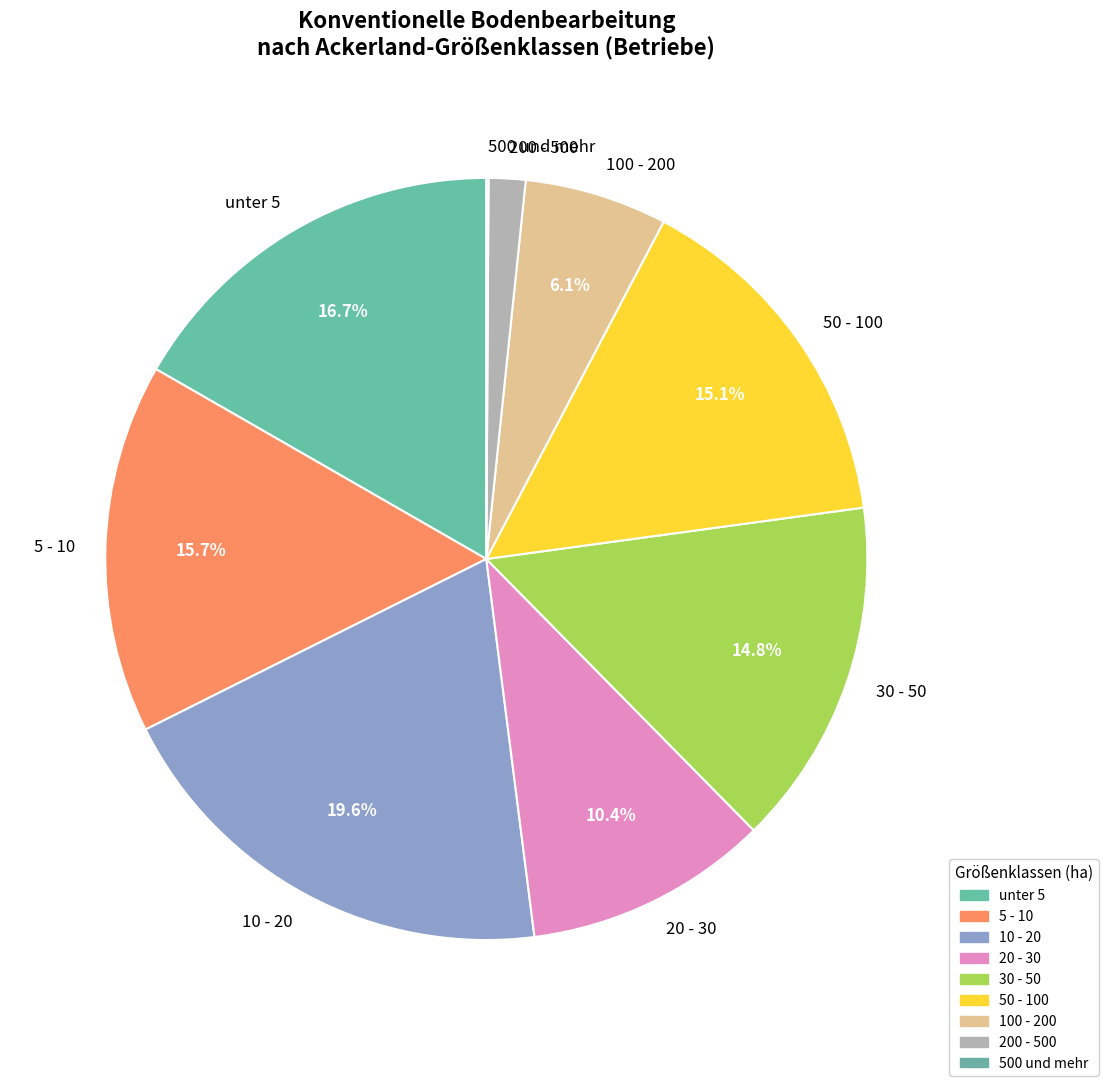

Which has a higher value, unter 5 or 200 - 500?

unter 5